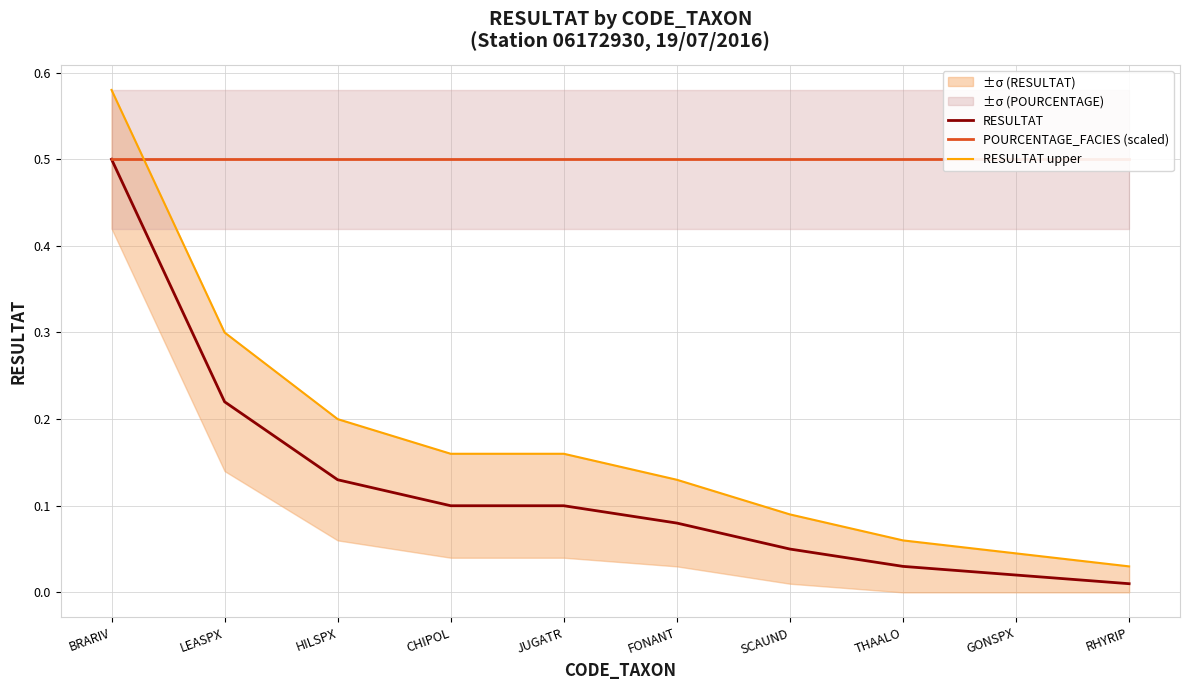

What is the difference between the maximum and minimum values in the RESULTAT series?

0.5